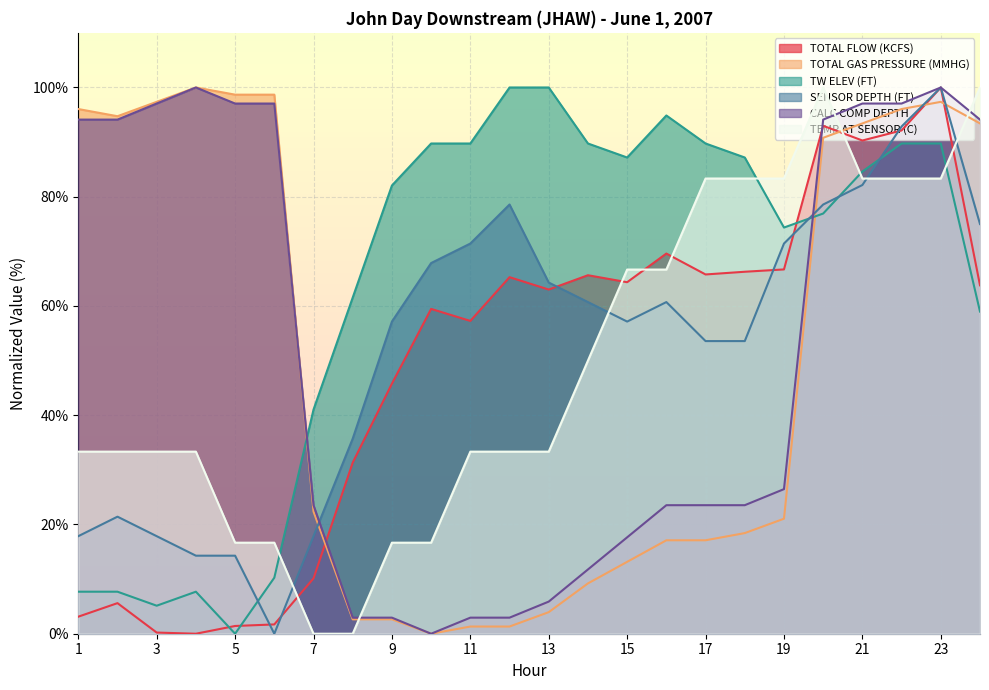

At which label is TOTAL FLOW (KCFS) closest to 49?

9